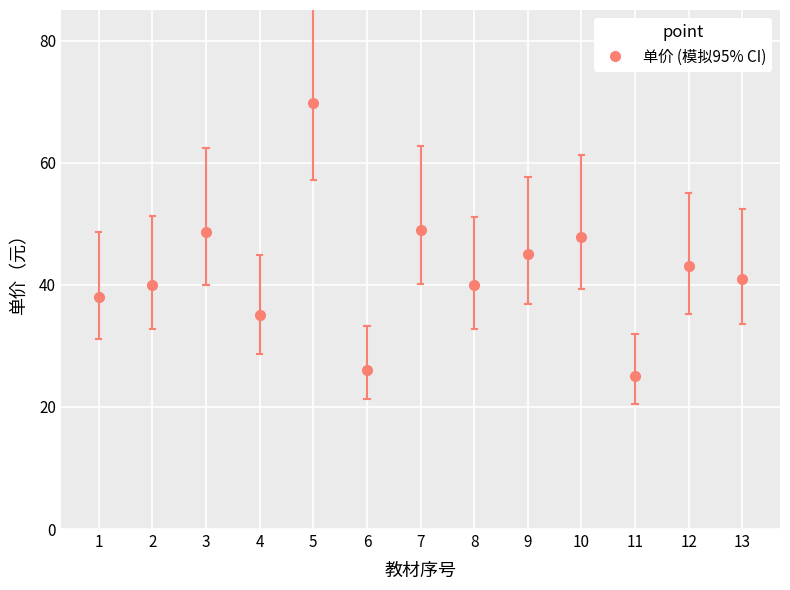

What value does the data have at 7?

49.0